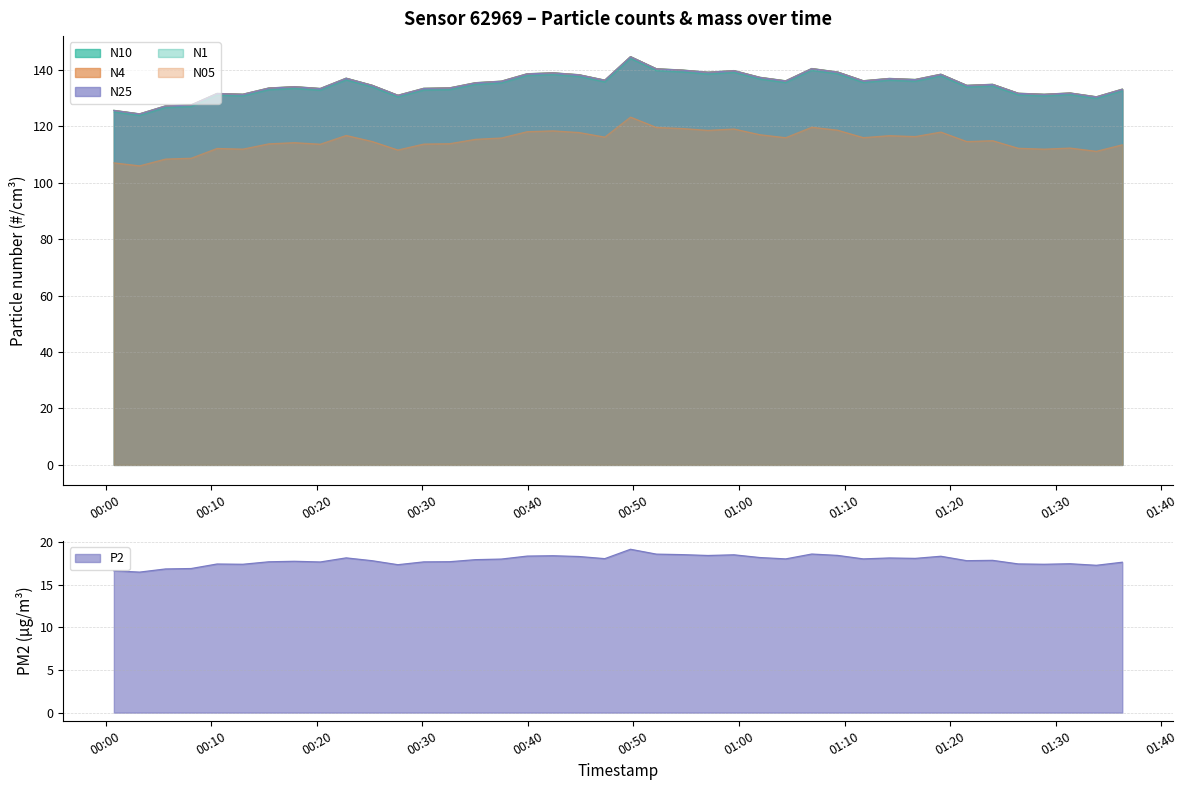

True or false: N10 and N25 intersect in this chart.

False